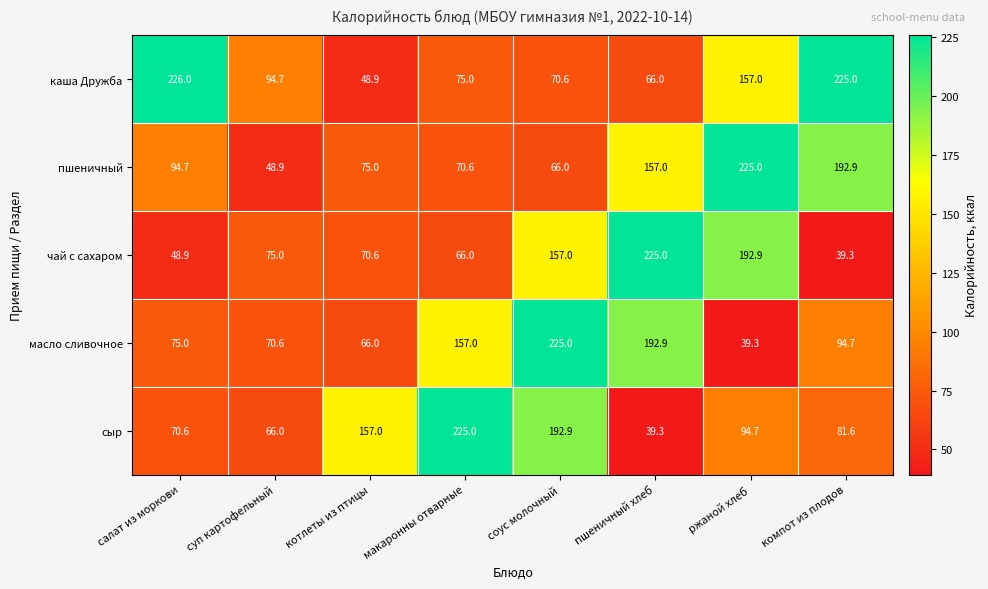

At how many categories does at least one series exceed 55?

8